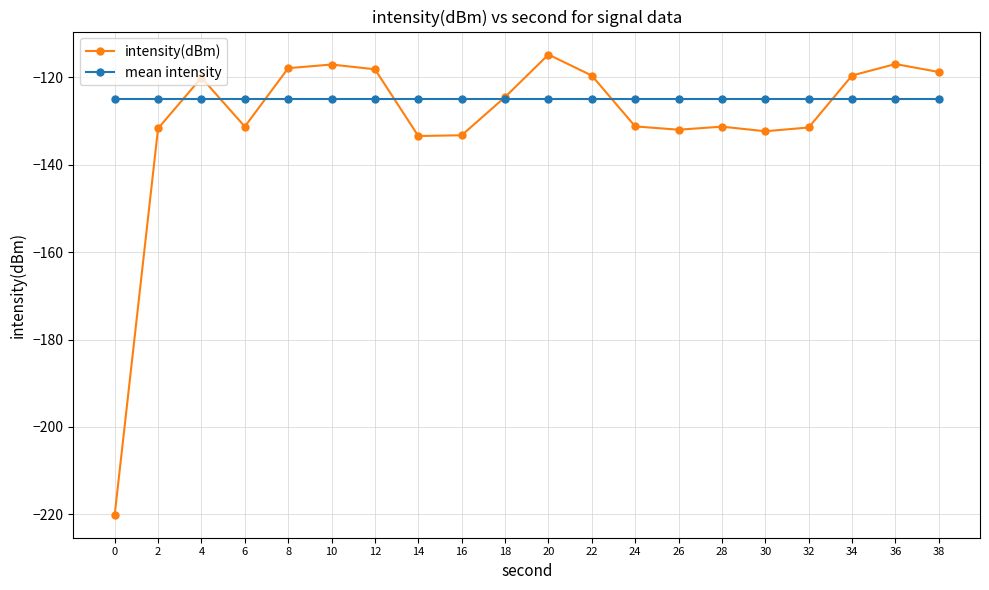

True or false: intensity(dBm) has more than 2 points higher than both neighbors.

True